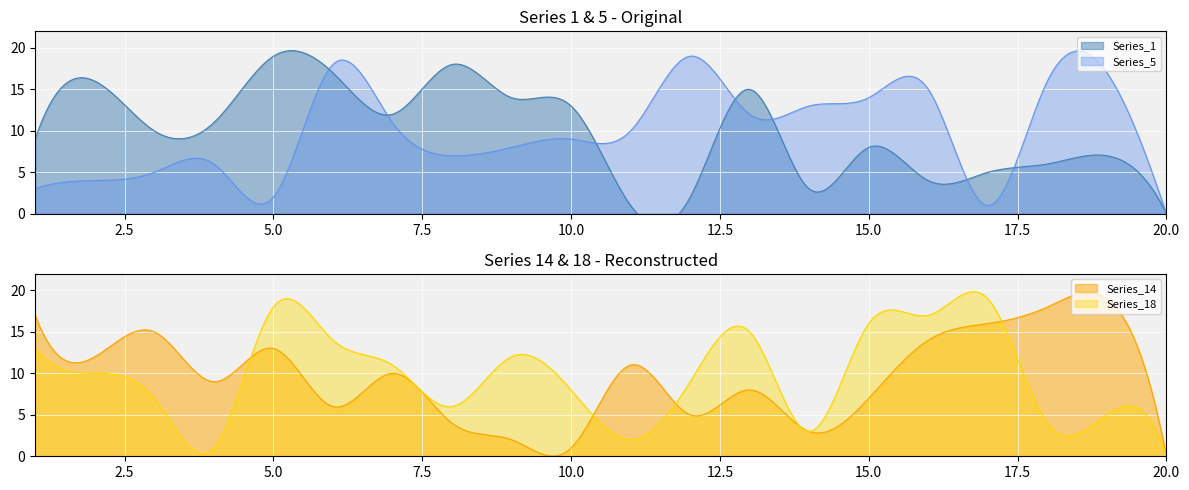

The value of Series_18 at 13 is 15. True or false?

True